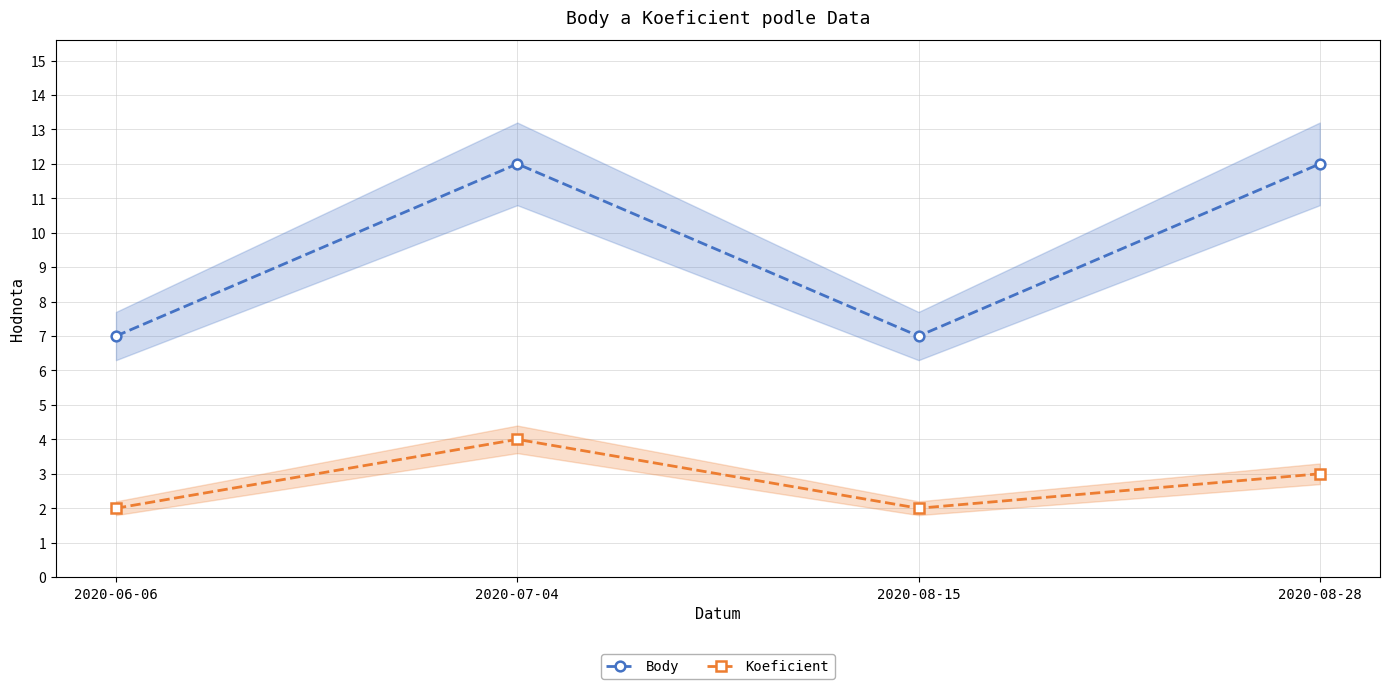

List the series in order of their peak value, highest first.

Body, Koeficient